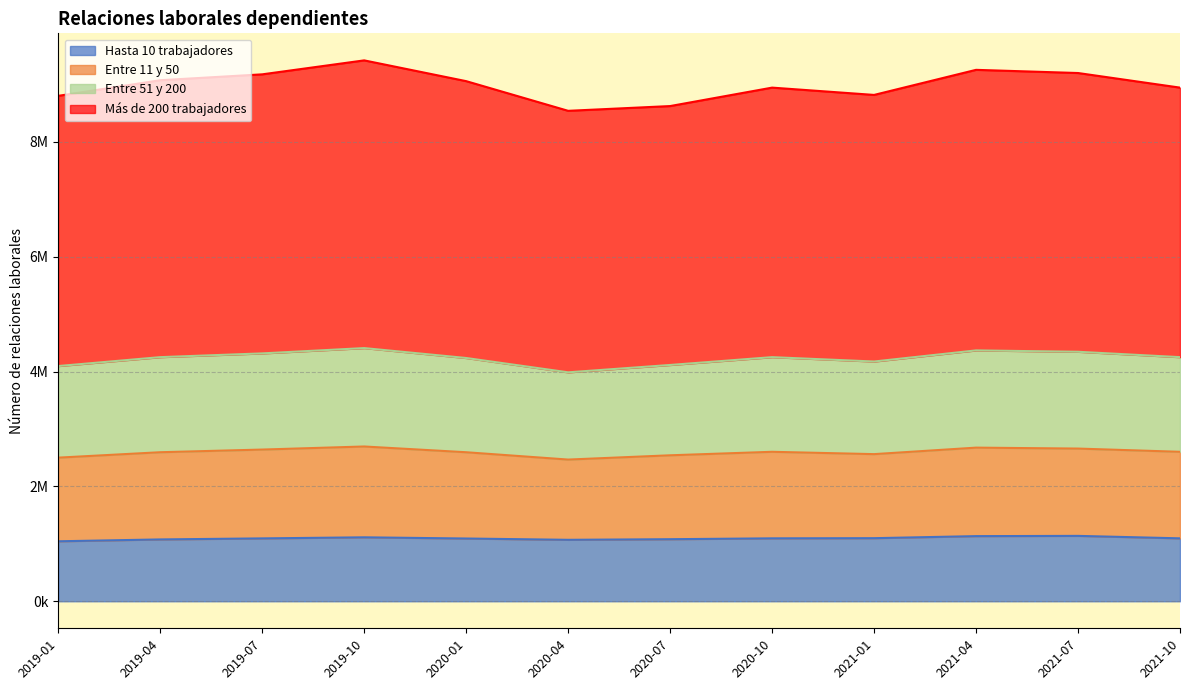

What is the label of the 9th point from the left?

2021-01